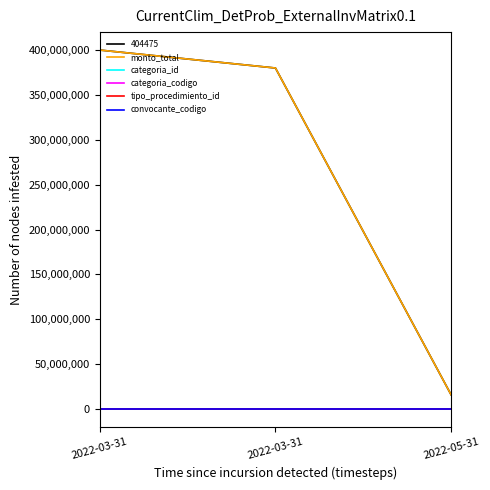

Does the chart display data point markers on the line(s)?

No